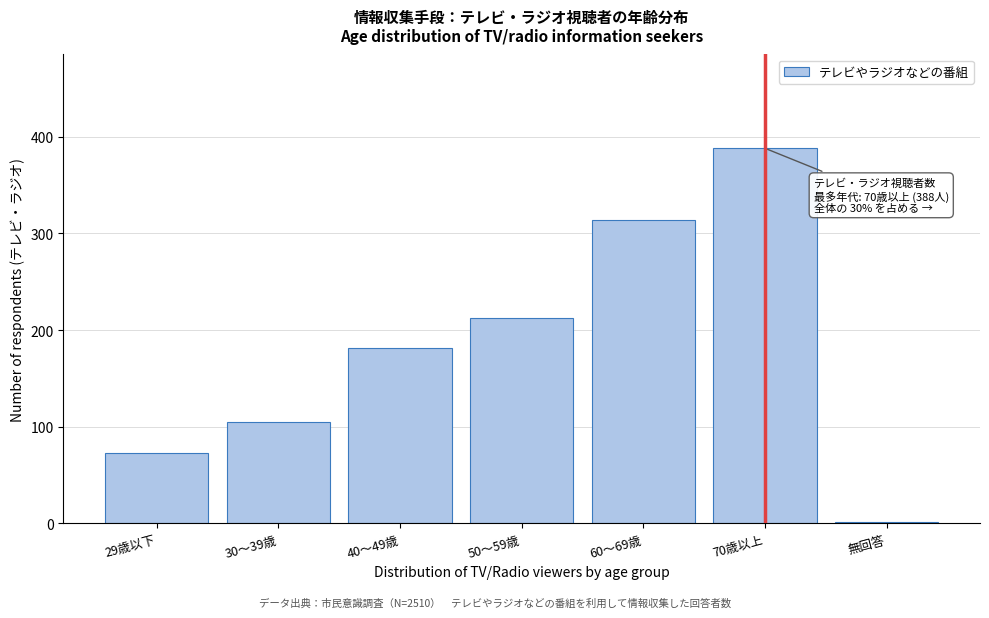

Reading left to right, extract all data points from this chart.

29歳以下=73	30～39歳=105	40～49歳=181	50～59歳=212	60～69歳=314	70歳以上=388	無回答=2